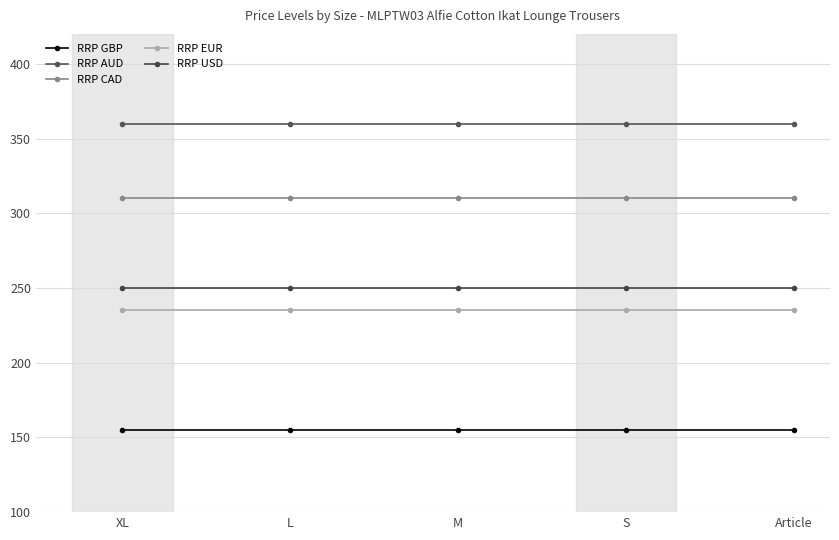

Reading left to right, list all the values displayed in this chart.

RRP GBP: 155	155	155	155	155
RRP AUD: 360	360	360	360	360
RRP CAD: 310	310	310	310	310
RRP EUR: 235	235	235	235	235
RRP USD: 250	250	250	250	250